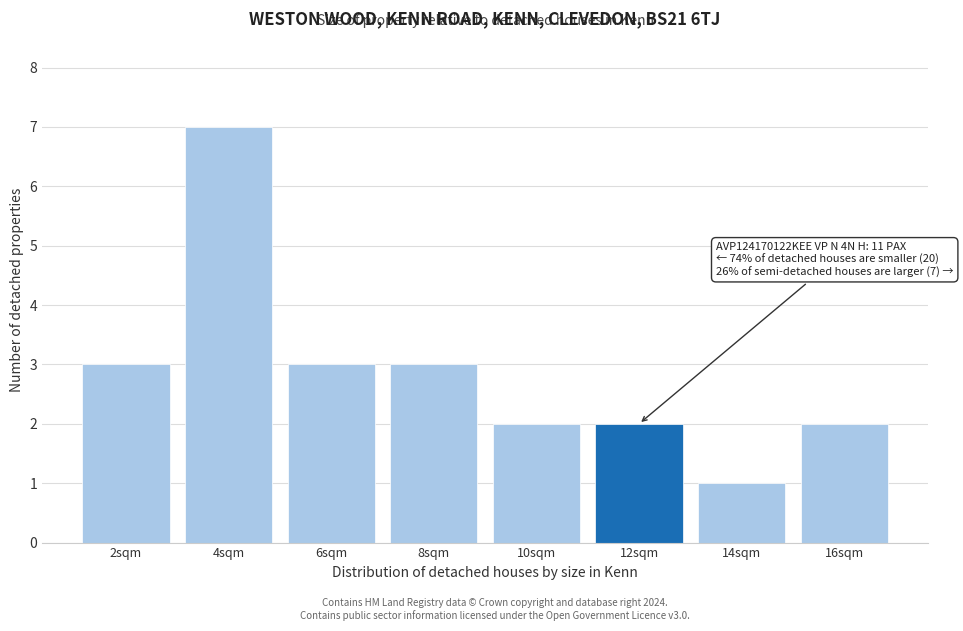

Over which range of the x-axis is the bar tallest?

3 to 5